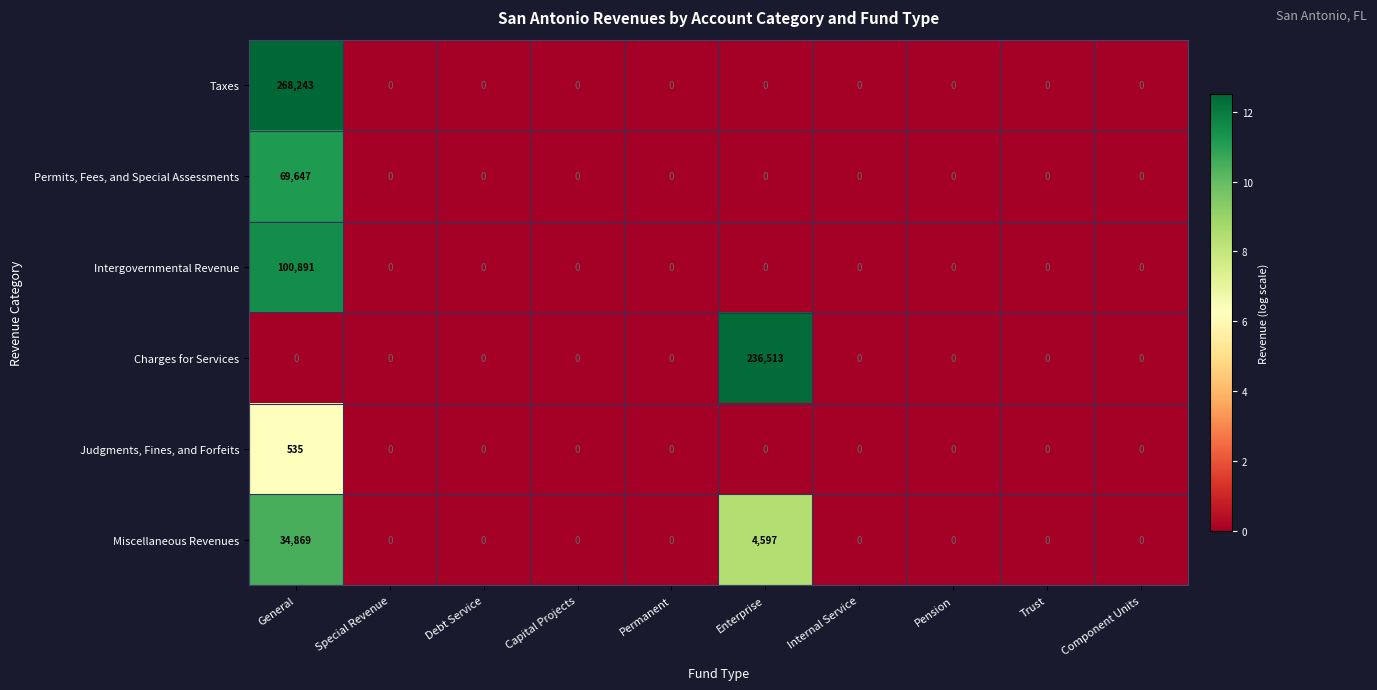

Count the number of data series in this chart.

6